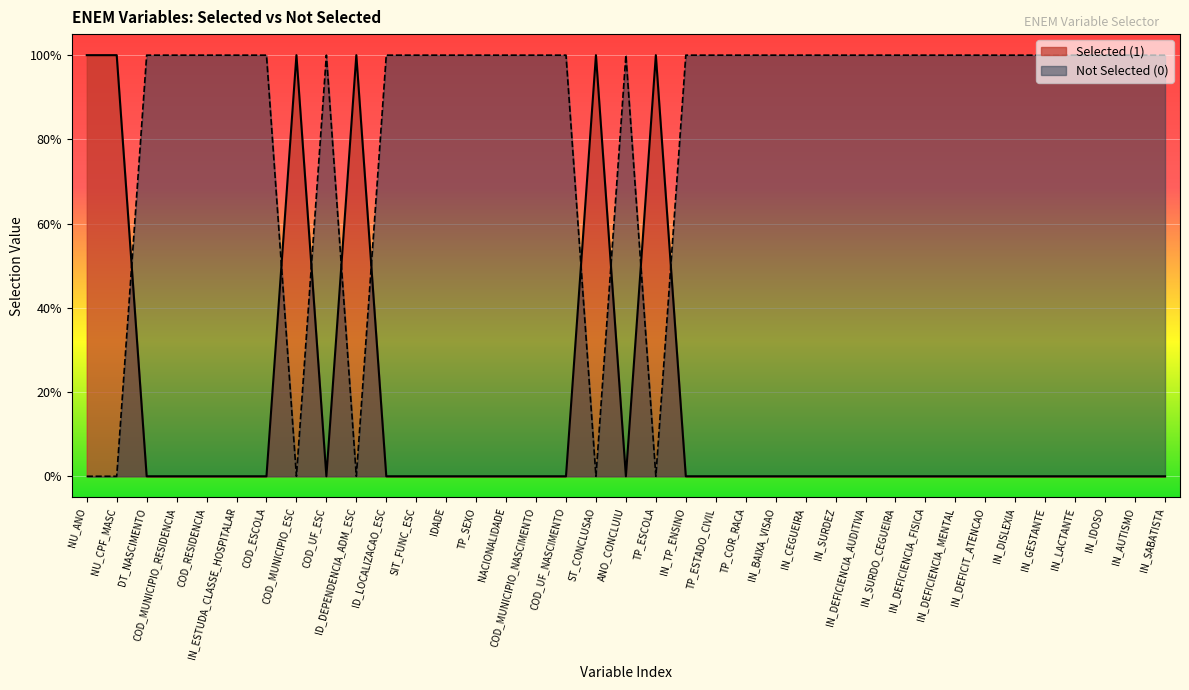

Count the number of categories in the chart.

37